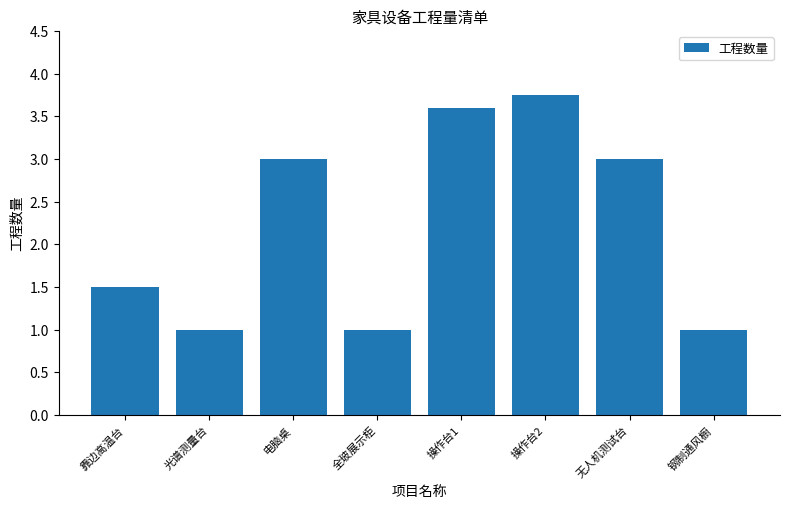

Which category has the highest value across all series?

操作台2